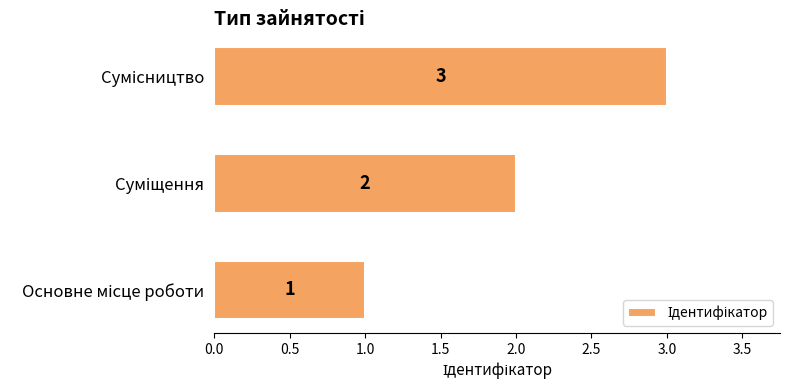

What is the greatest value displayed?

3